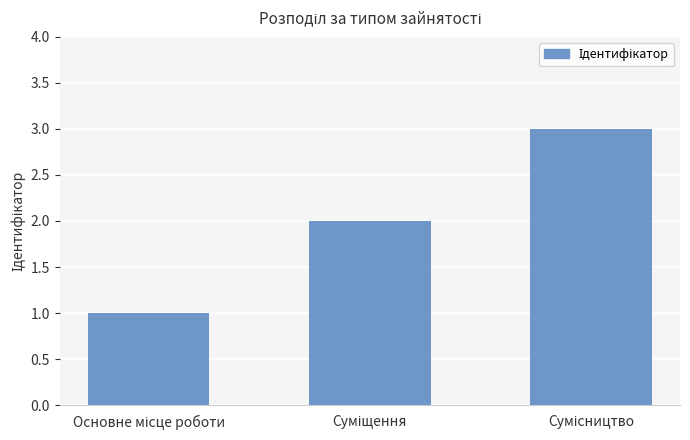

What is the maximum value shown in the chart?

3